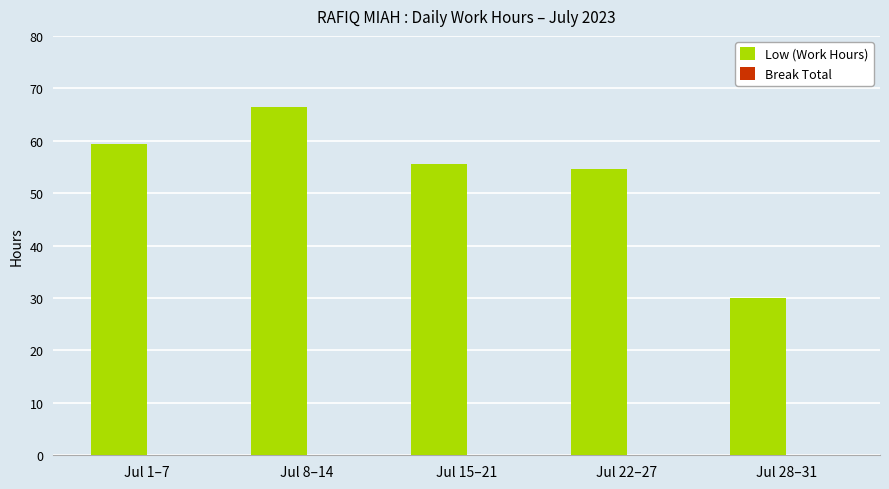

Which category has the highest value across all series?

Jul 8–14